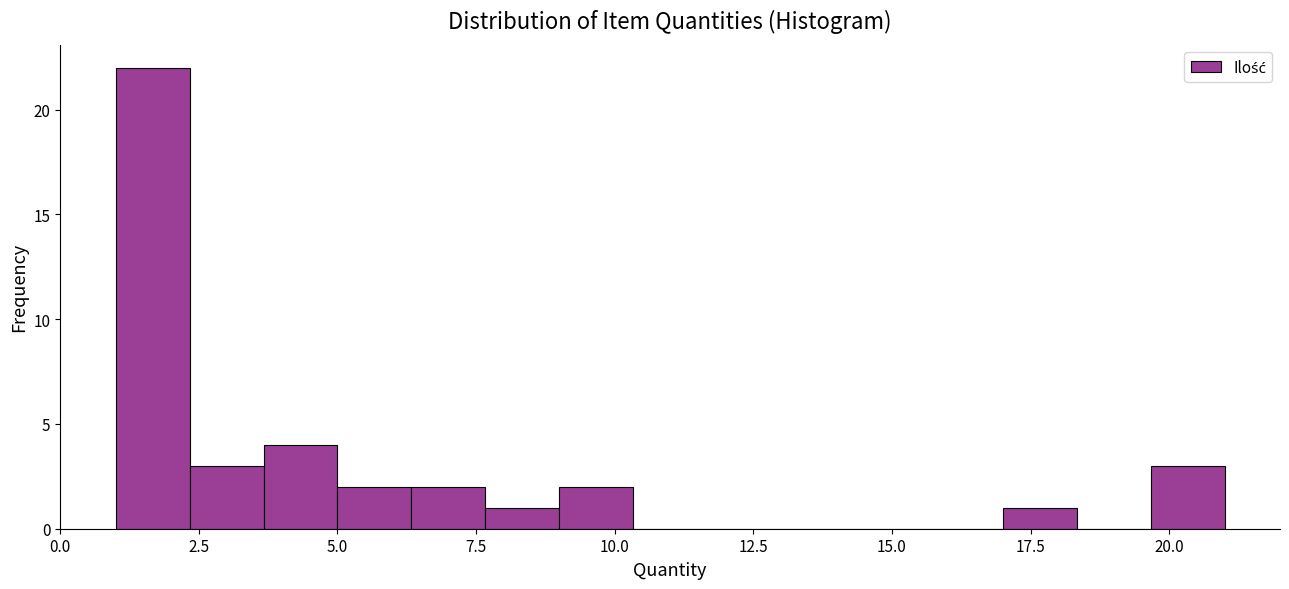

Read against the x-axis, roughly where is the centre of the tallest bar?

1.5